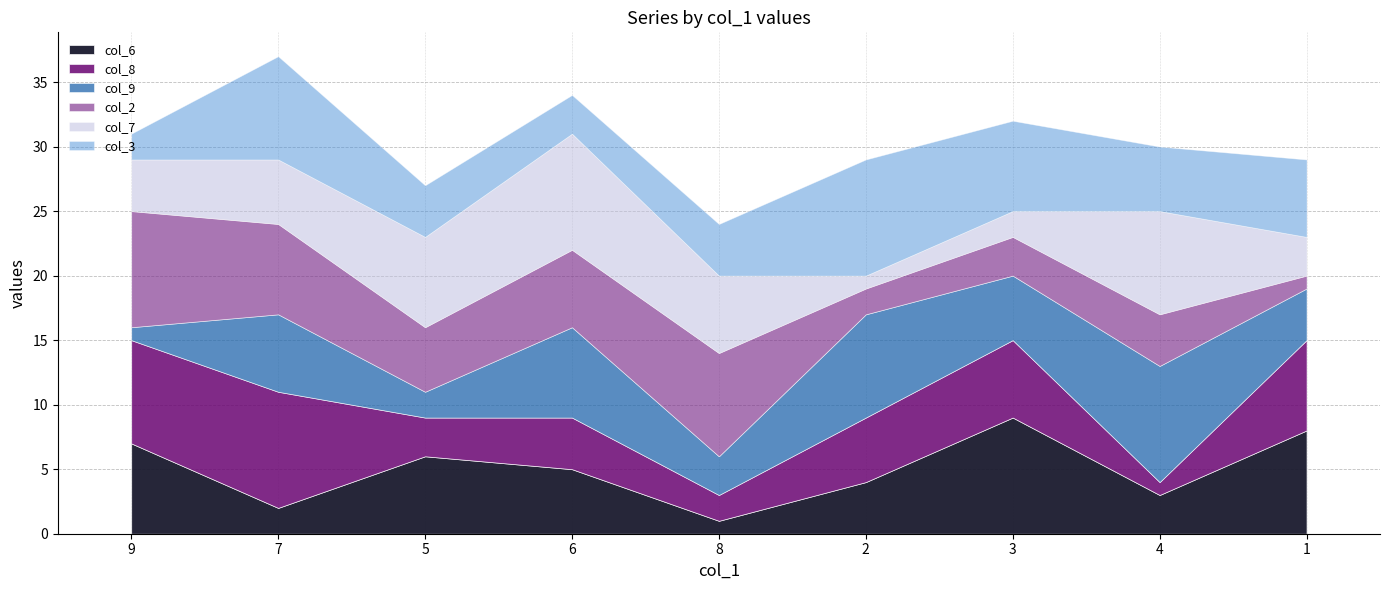

Which category has the lowest value across all series?

8